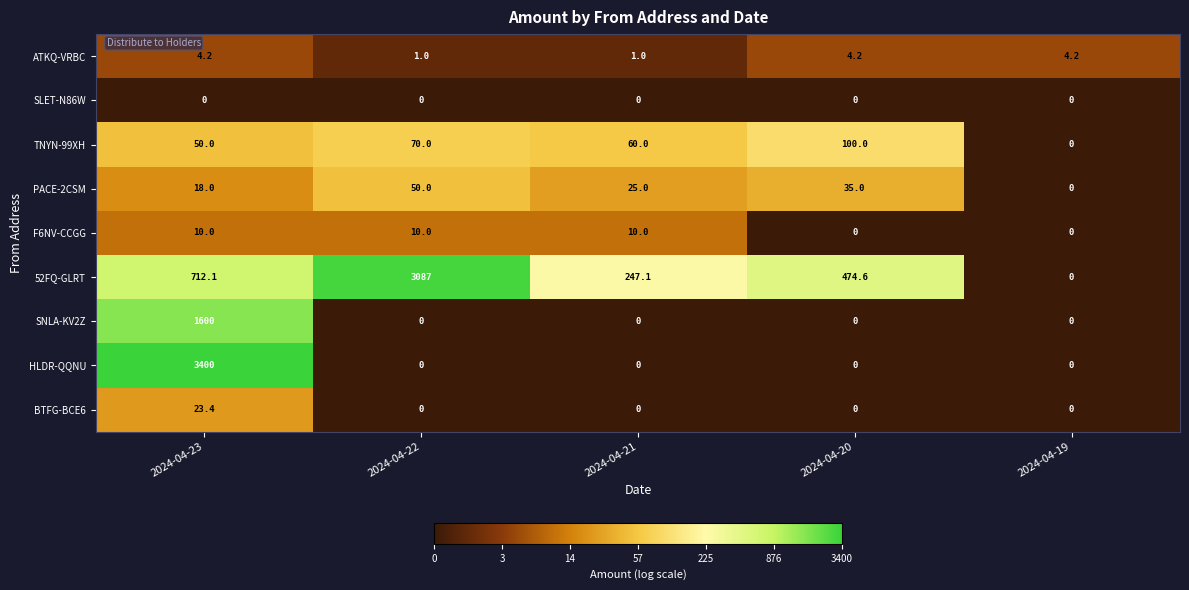

True or false: 52FQ-GLRT has a value of 3087.0 at 2024-04-22.

True